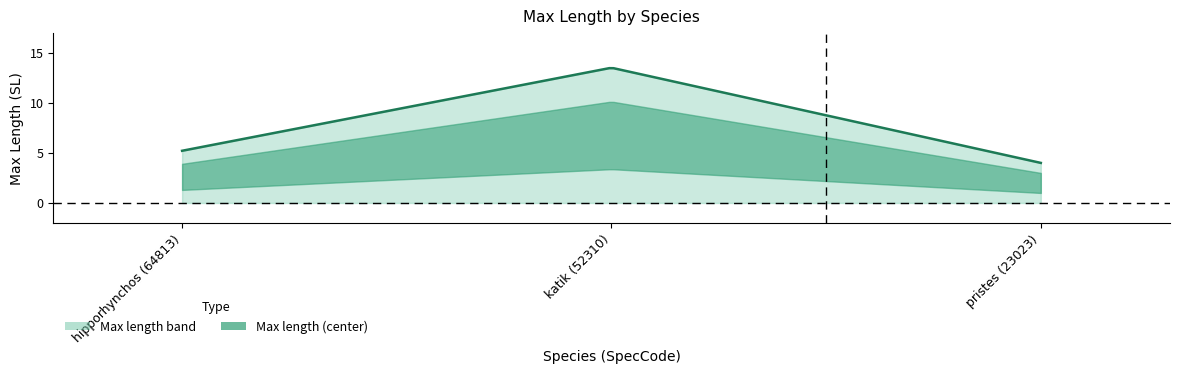

What is the label of the 3rd point from the left?

pristes (23023)